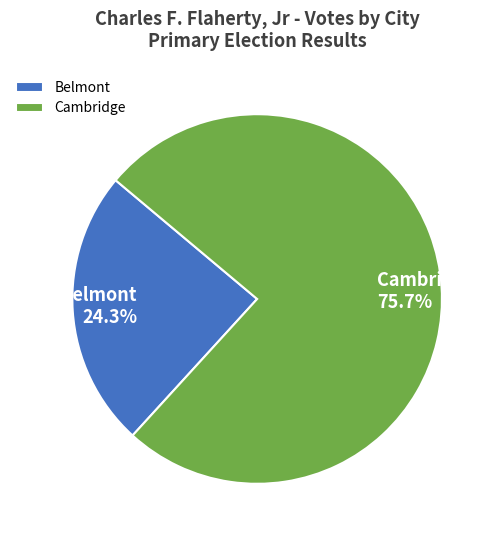

The Belmont slice represents 24% of the pie. True or false?

True